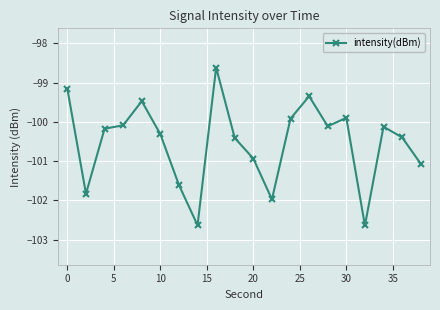

How many data points are above -100?

6